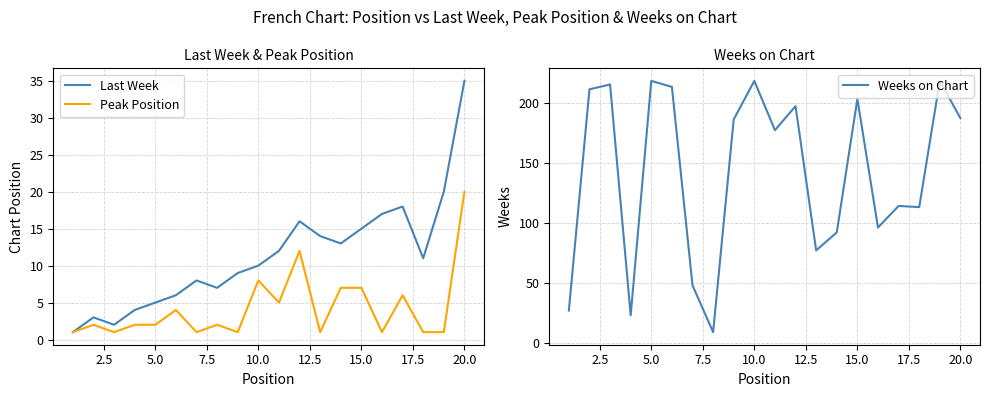

What is the minimum value shown in the chart?

1